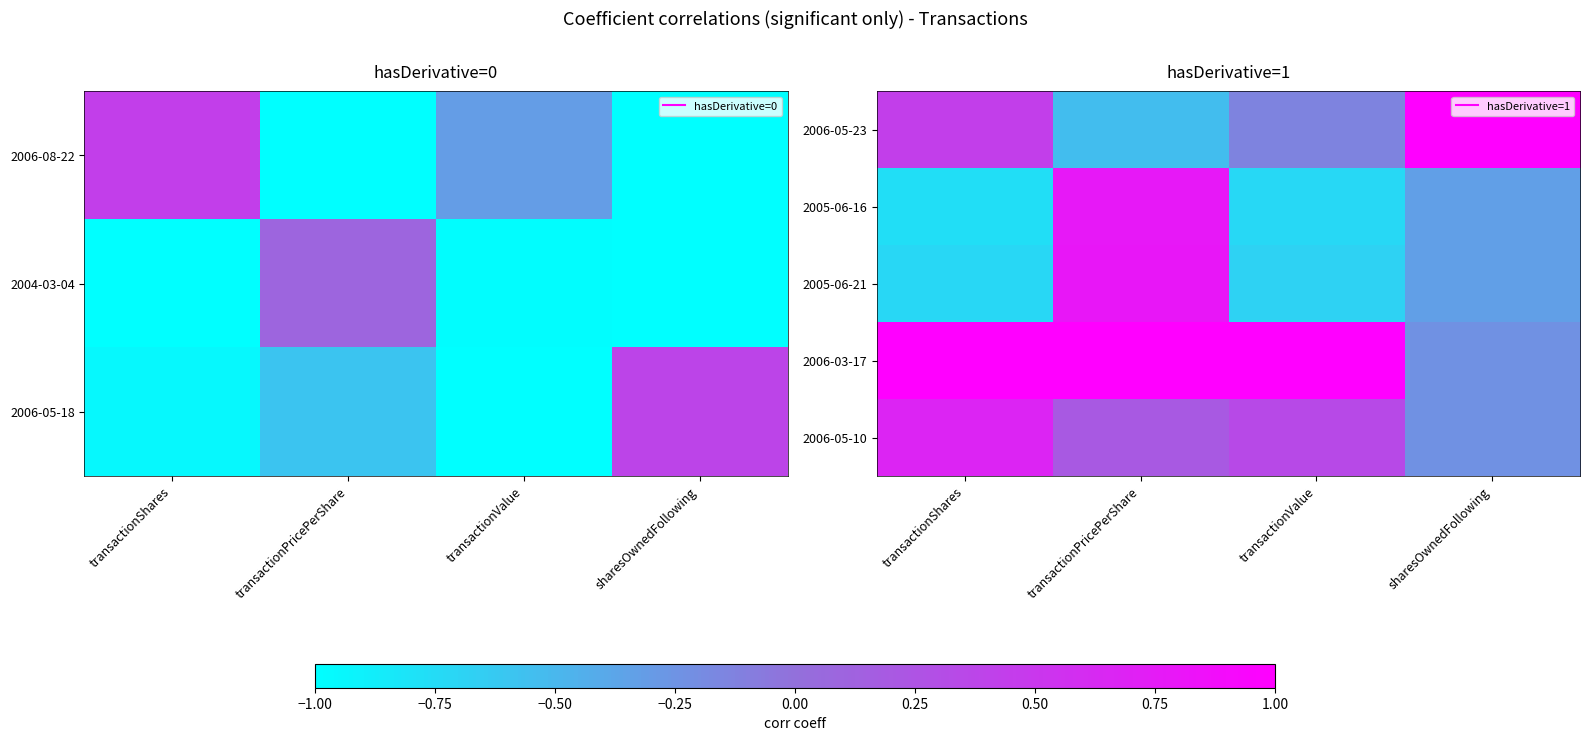

At which label does 2006-05-23 first exceed 0?

transactionShares